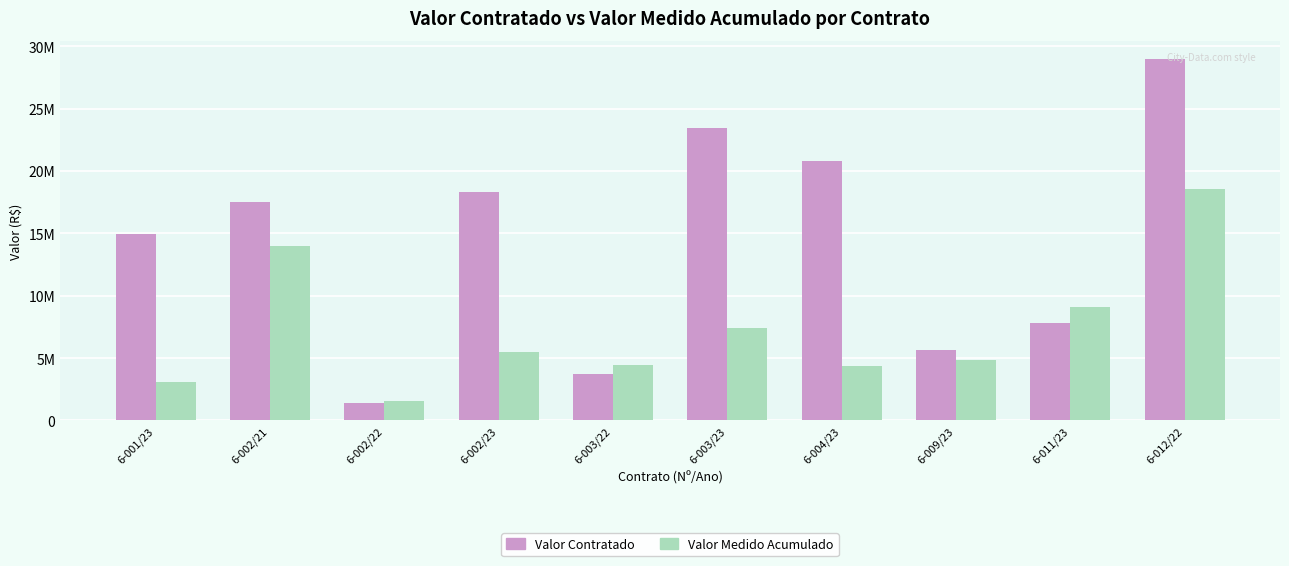

Which series has the largest total across all categories?

Valor Contratado